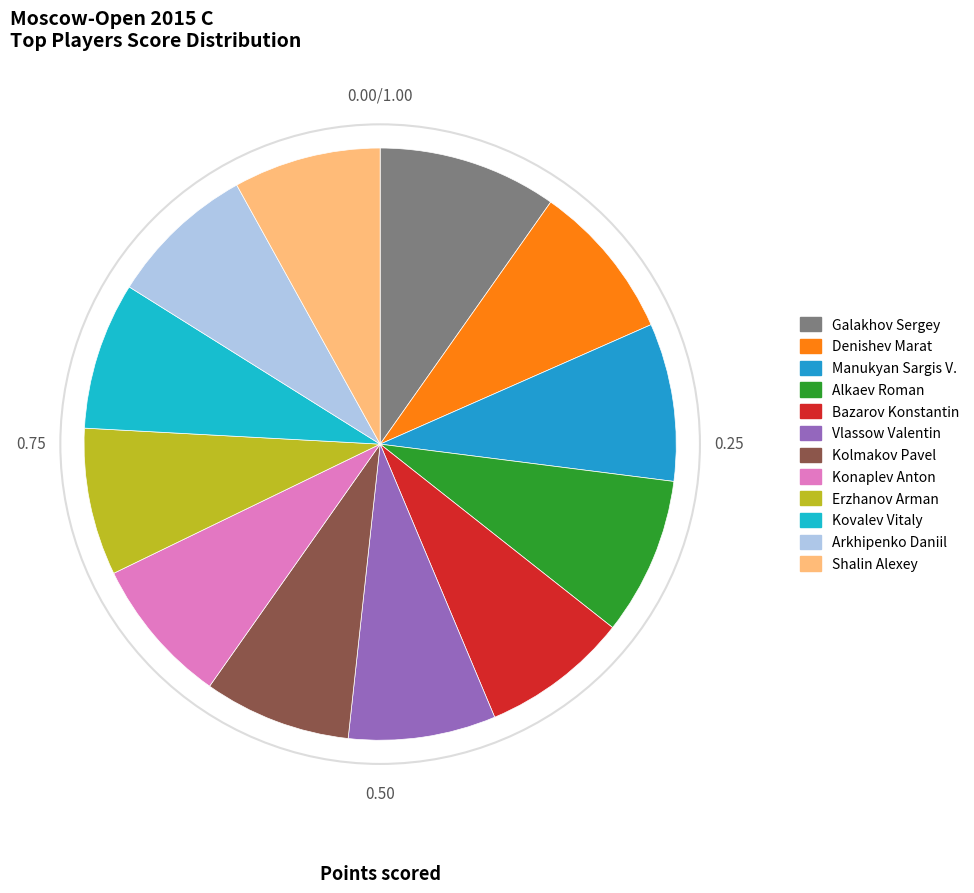

To the nearest percent, what portion does Galakhov Sergey represent?

10%